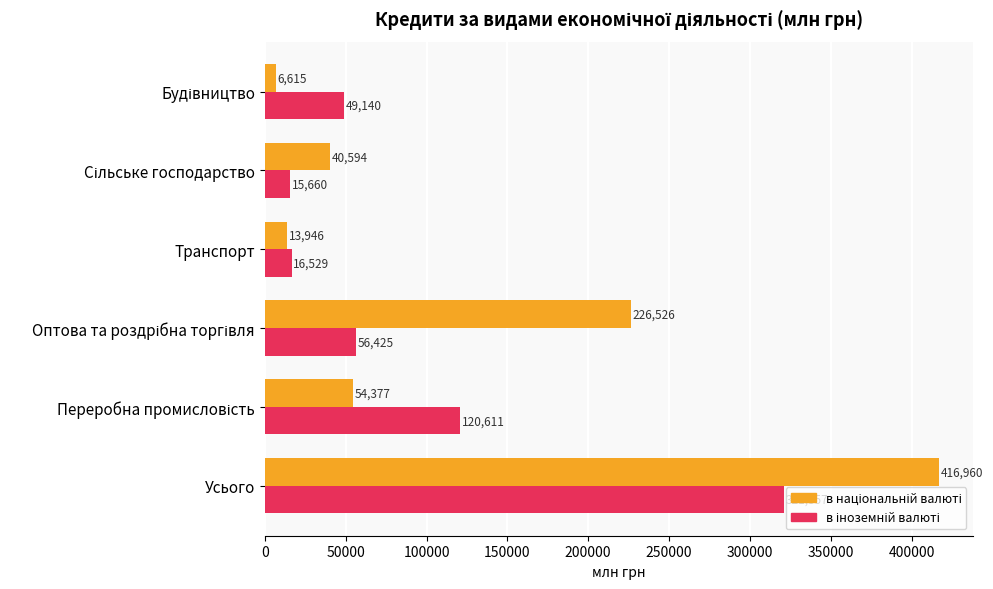

Which label corresponds to the largest value in the chart?

Усього